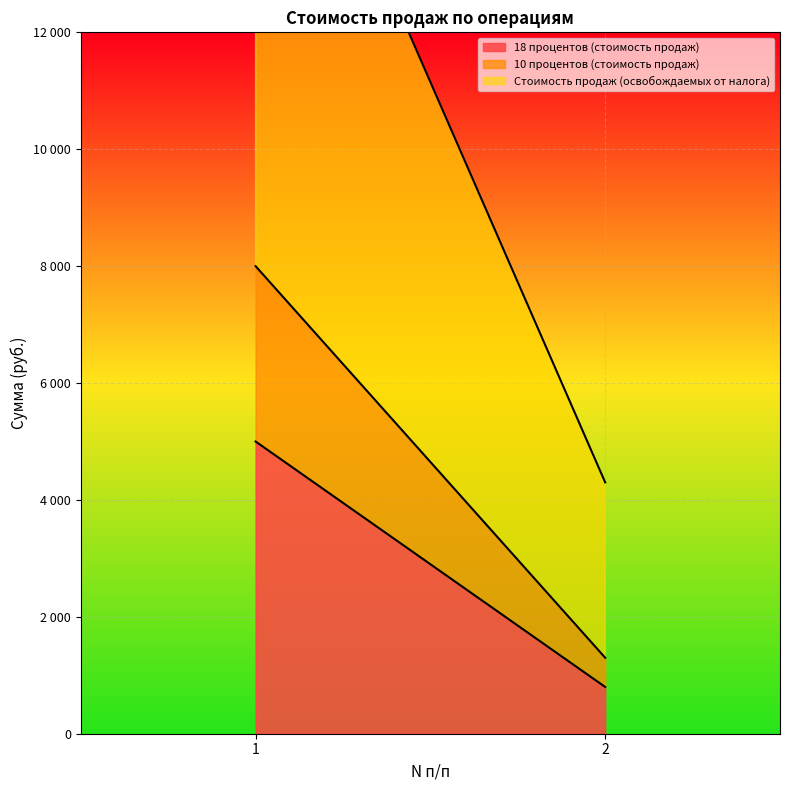

Rank the series by their maximum value, from lowest to highest.

10 процентов (стоимость продаж), 18 процентов (стоимость продаж), Стоимость продаж (освобождаемых от налога)